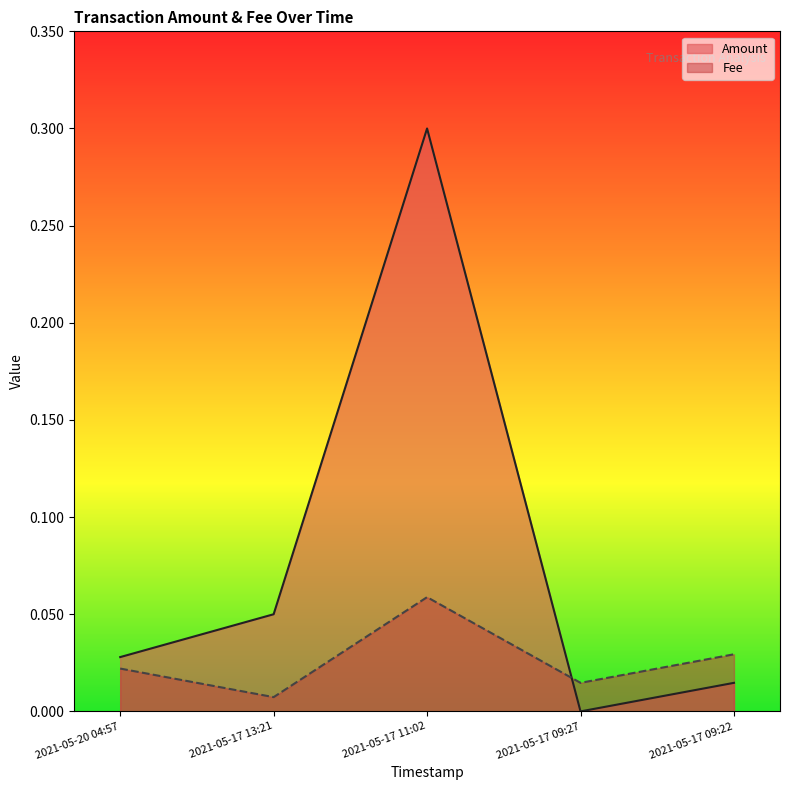

List the labels in order of Fee value, largest first.

2021-05-17 11:02, 2021-05-17 09:22, 2021-05-20 04:57, 2021-05-17 09:27, 2021-05-17 13:21